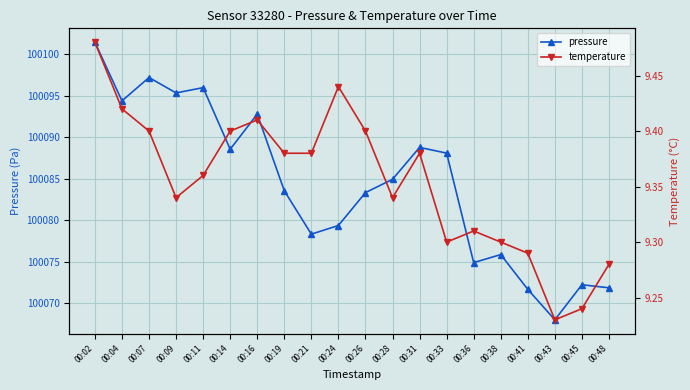

True or false: temperature and pressure intersect in this chart.

False